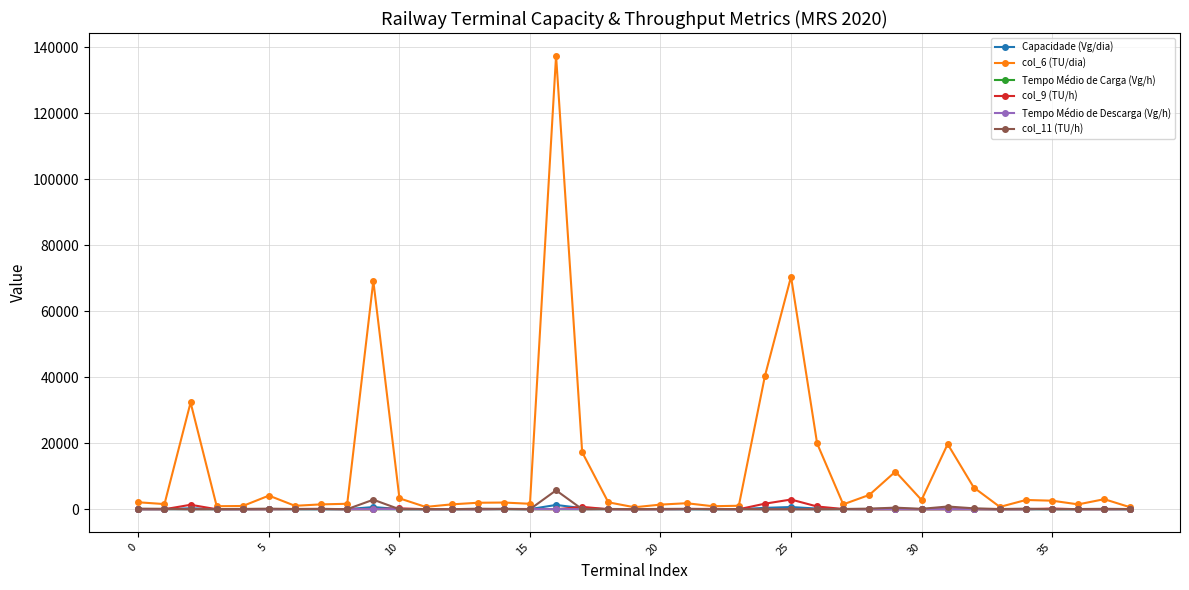

What is the value of the col_6 (TU/dia) point at the 32nd from the left?

19740.0